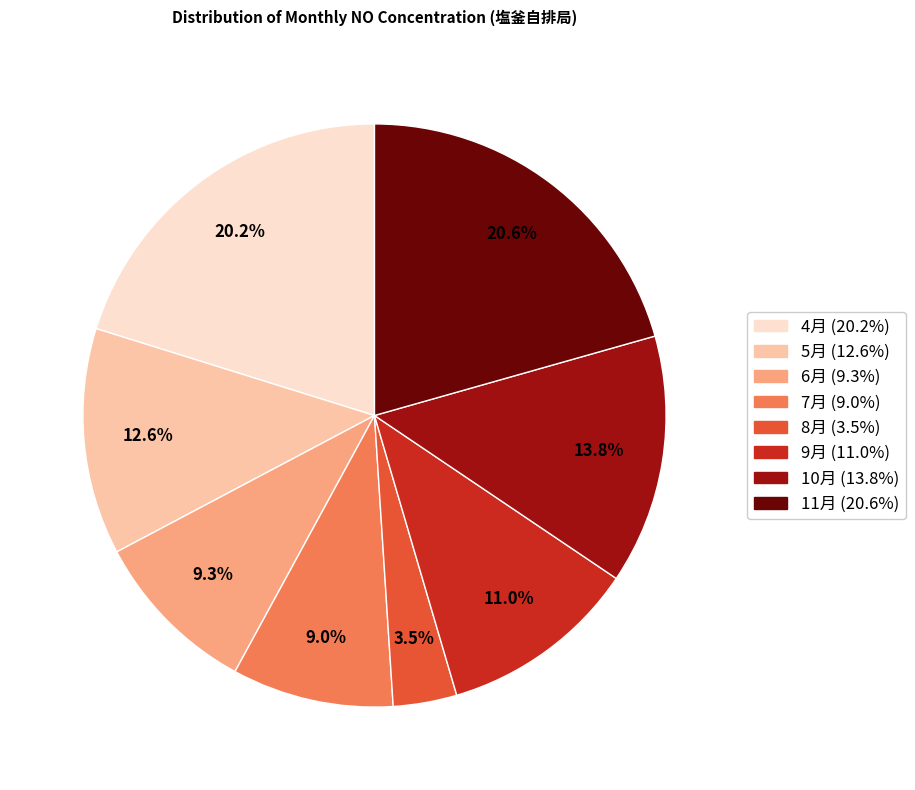

Is there a majority slice in this chart?

No